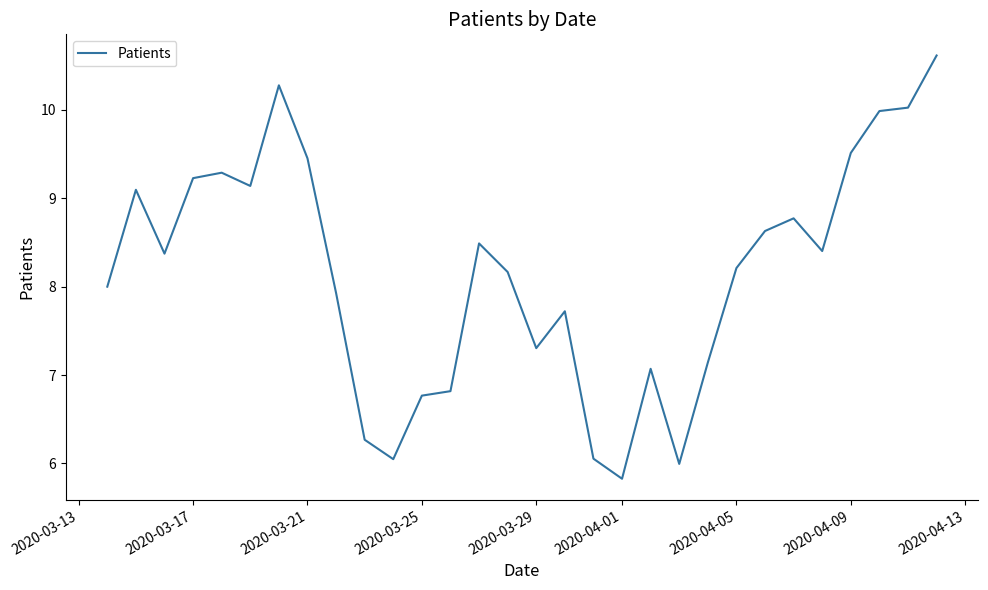

What is the maximum value shown in the chart?

10.6